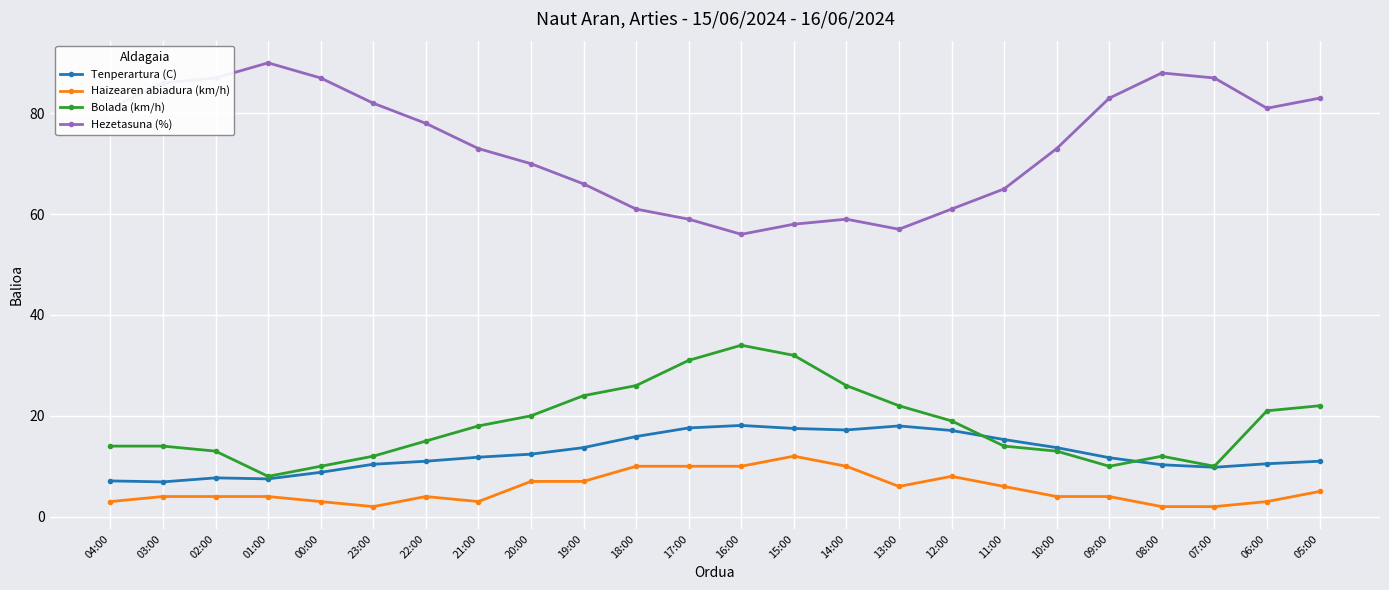

What are all the series names shown in the legend?

Tenperartura (C), Haizearen abiadura (km/h), Bolada (km/h), Hezetasuna (%)